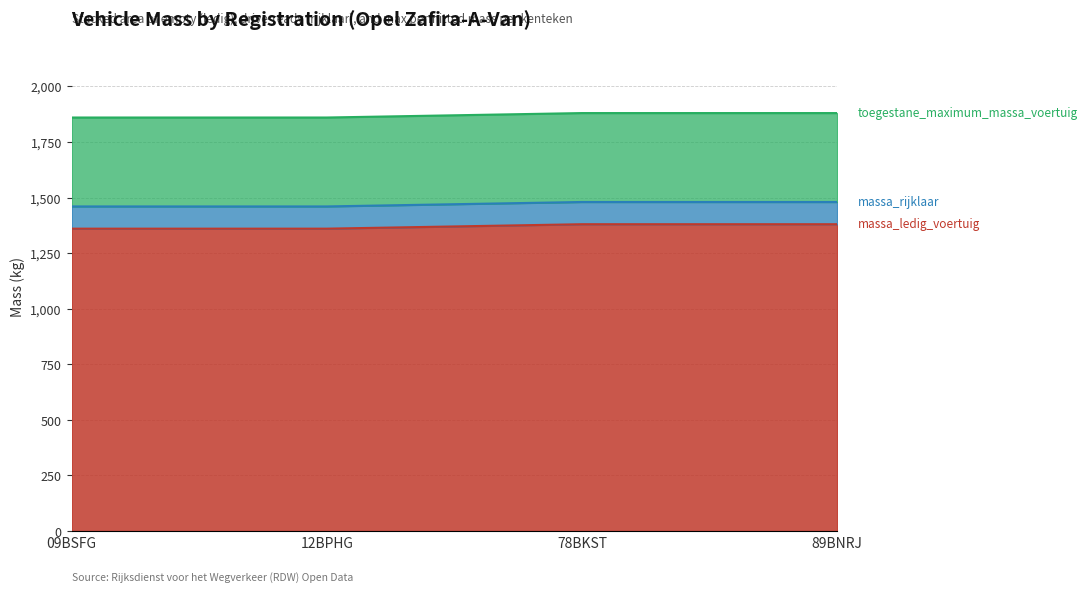

Which has a higher value, 89BNRJ or 12BPHG?

89BNRJ